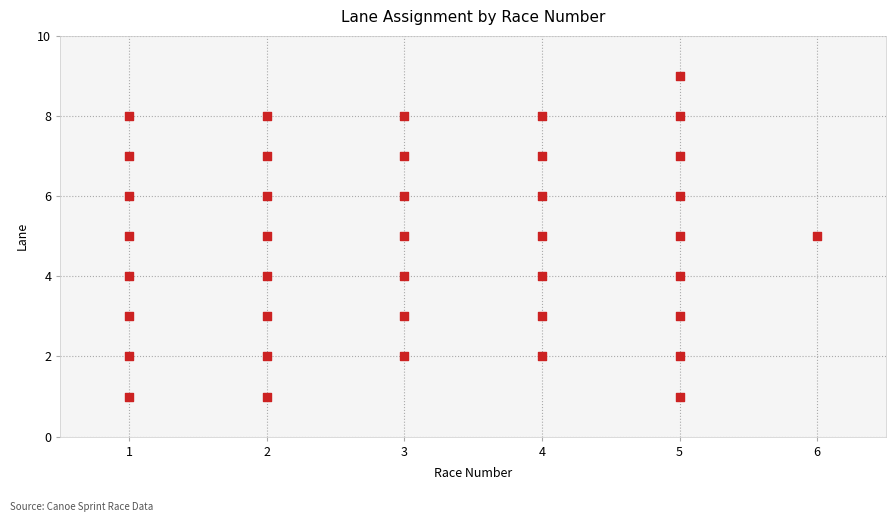

What is the range of X values (max minus min)?

5